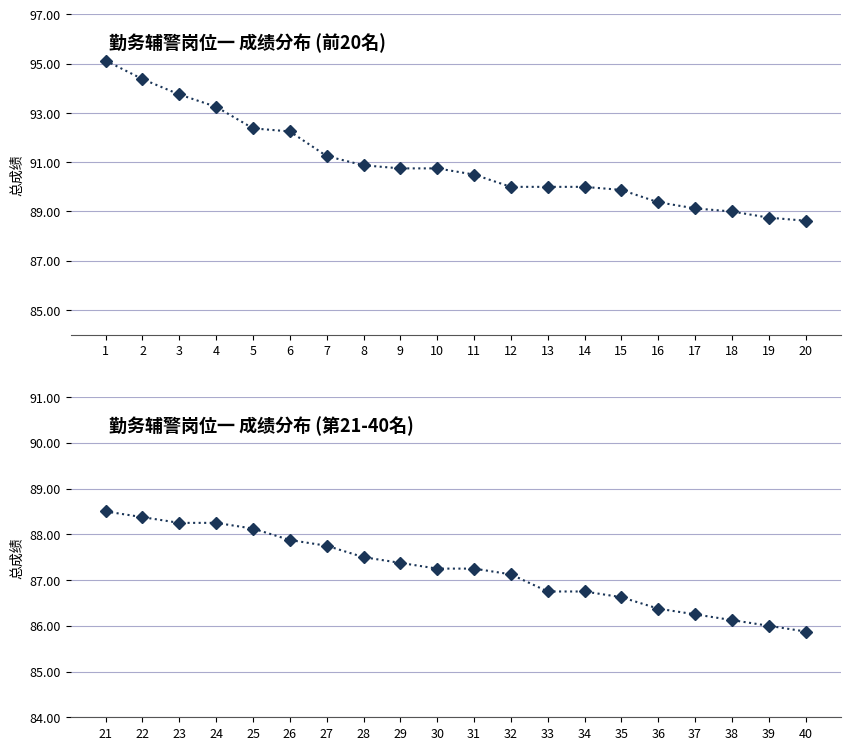

What is the sum of the 总成绩 values at 8 and 9?

181.6